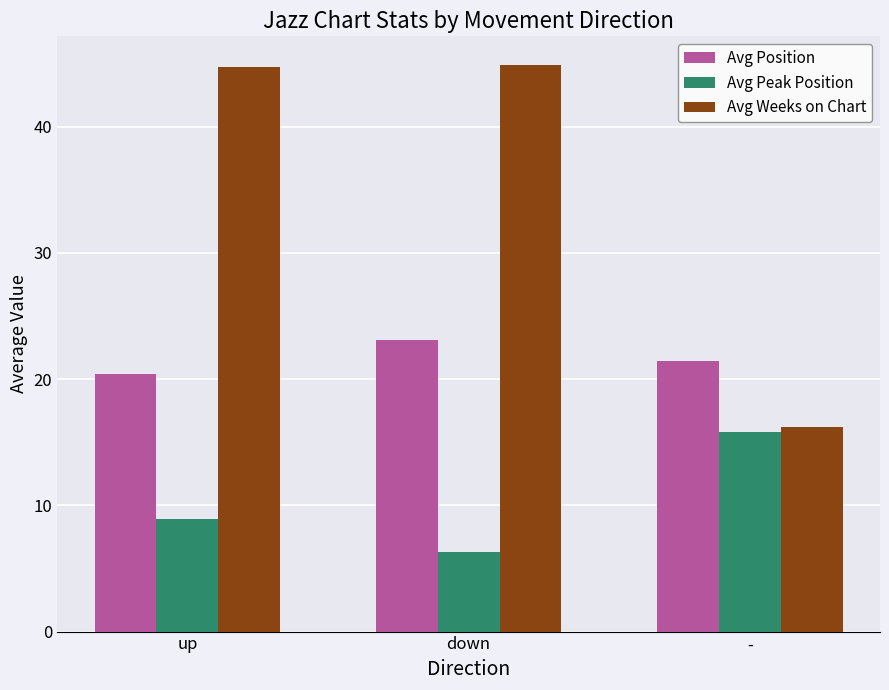

How many values in the Avg Weeks on Chart series are below 44?

1